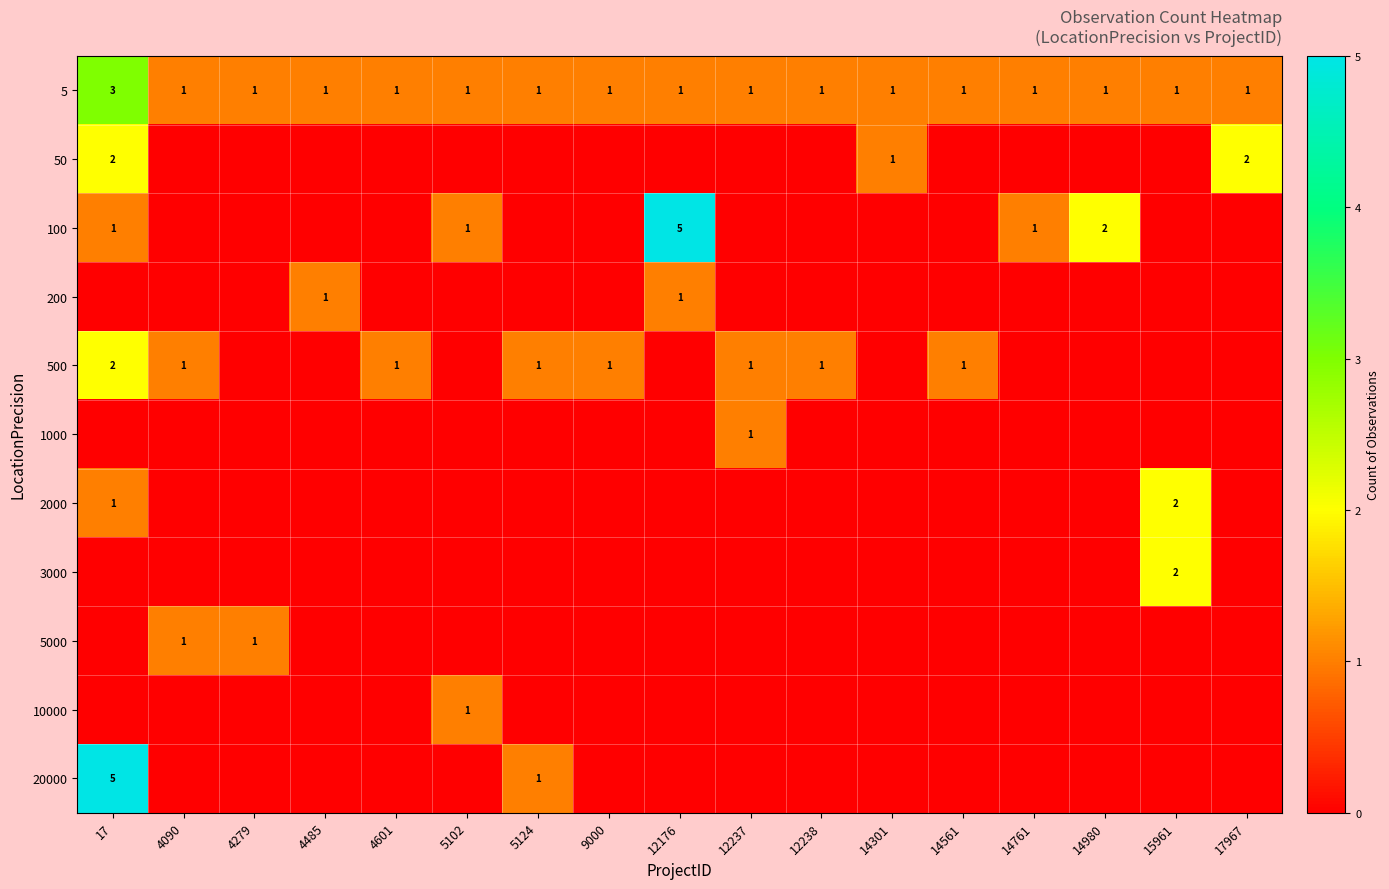

The 100 series shows 0 at 17. True or false?

False